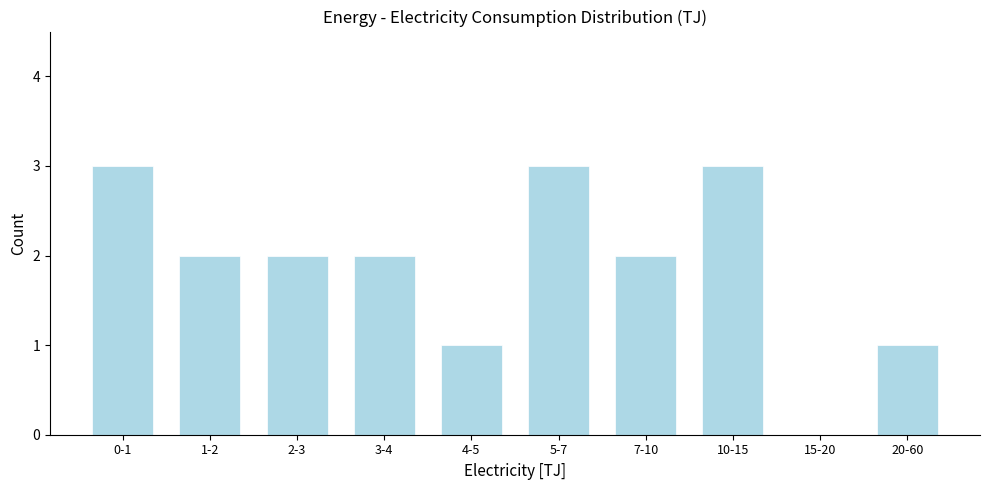

Reading left to right, what are all the values shown in this chart?

0-1=3	1-2=2	2-3=2	3-4=2	4-5=1	5-7=3	7-10=2	10-15=3	15-20=0	20-60=1